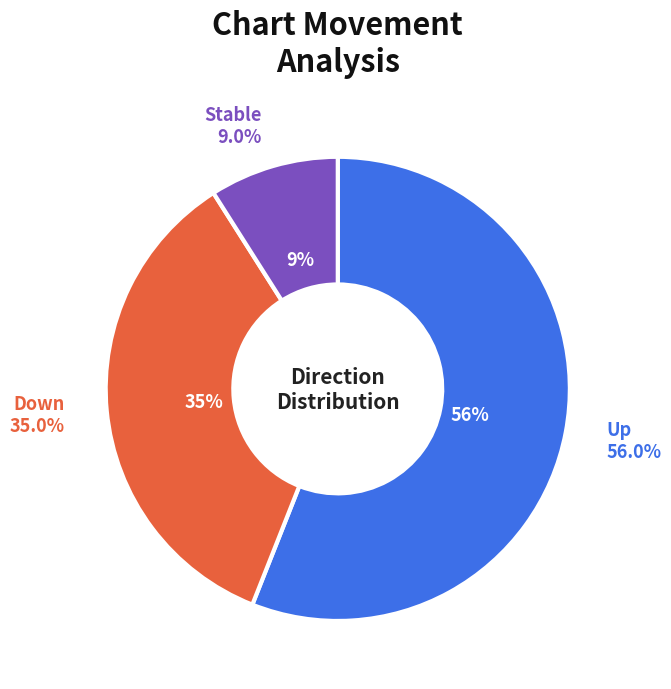

To the nearest percent, what is the difference between the - and up slice percentages?

47%